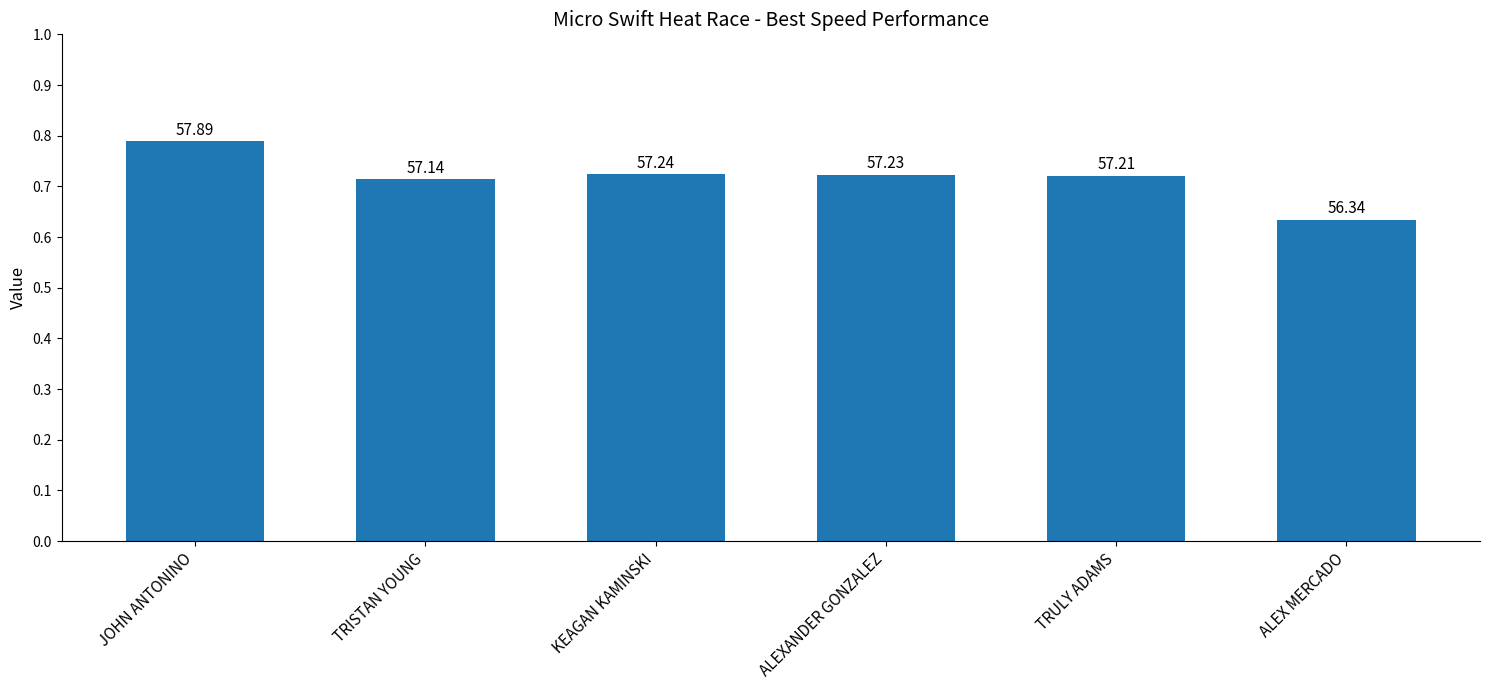

List the labels in order of value, largest first.

JOHN ANTONINO, KEAGAN KAMINSKI, ALEXANDER GONZALEZ, TRULY ADAMS, TRISTAN YOUNG, ALEX MERCADO